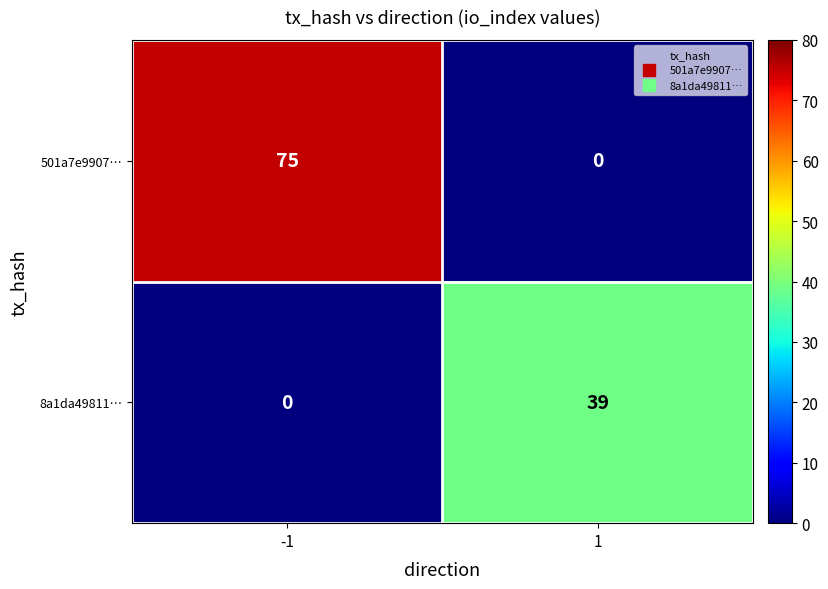

Which series has the widest spread of values?

501a7e9907…